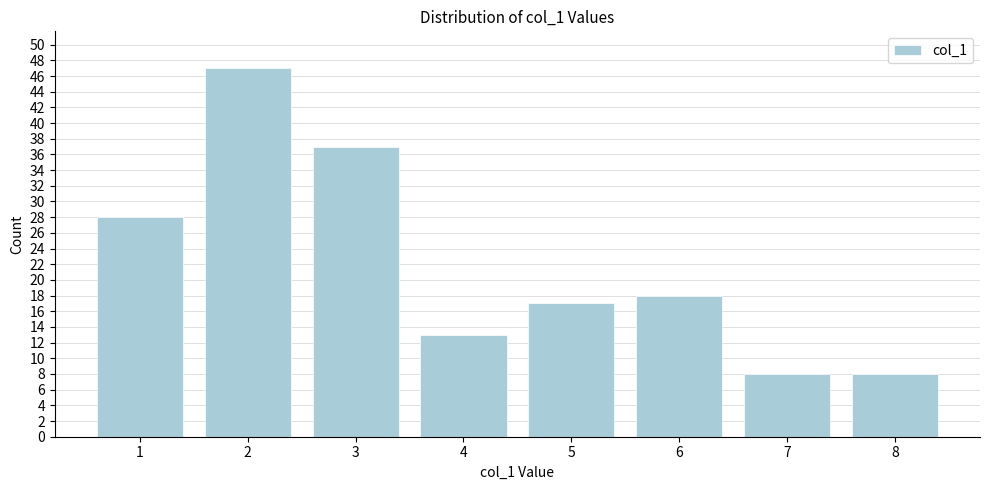

Reading right to left, list all the values displayed in this chart.

8	8	18	17	13	37	47	28